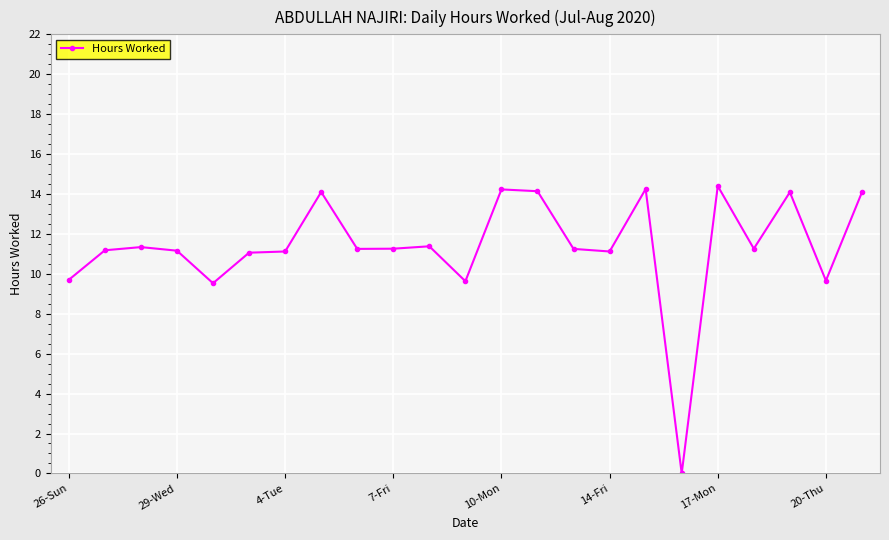

True or false: there are more than 2 points higher than both neighbors.

True